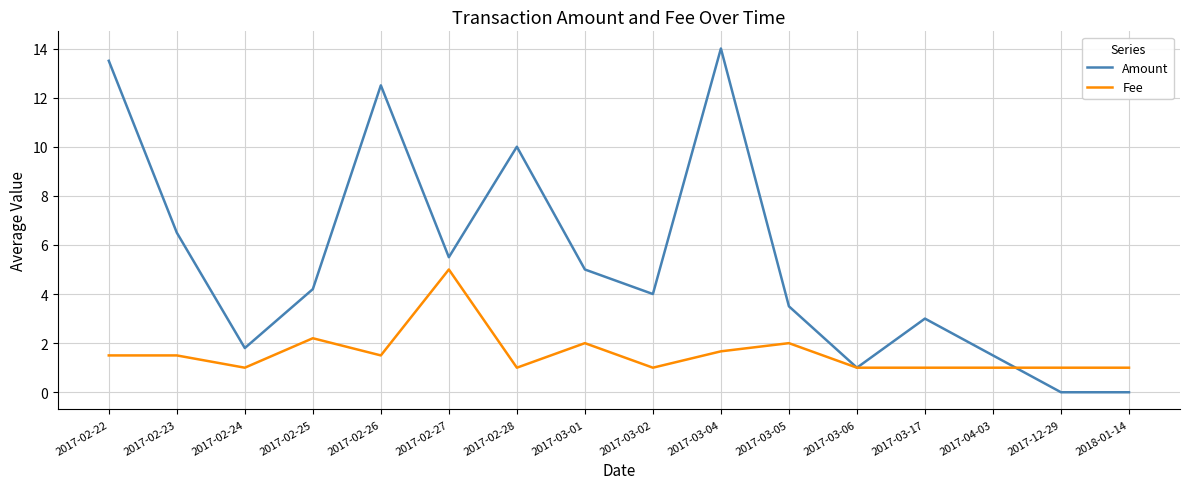

At which category does Amount reach its first local valley?

2017-02-24